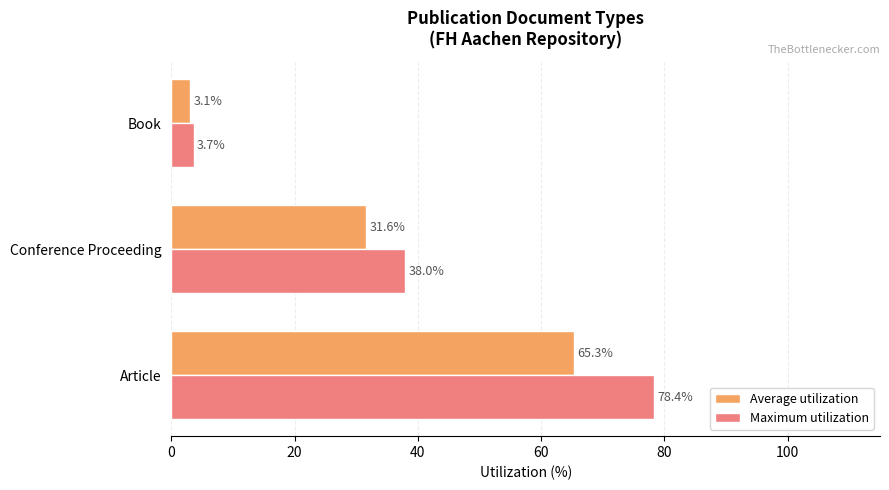

Is it true that Maximum utilization equals 118.7 at Article?

False